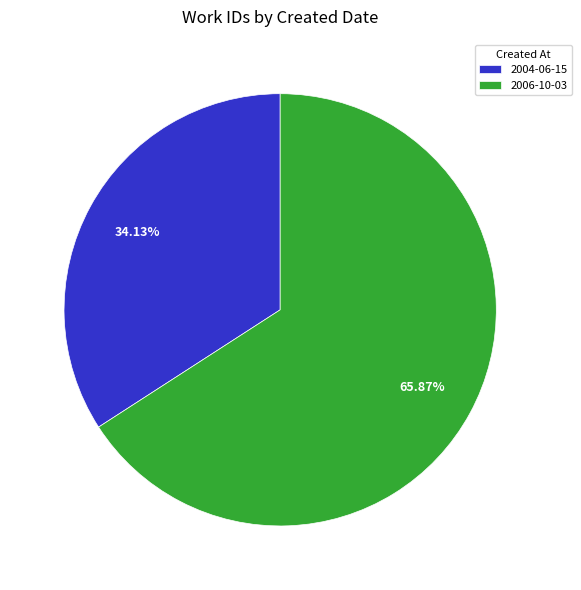

How many slices are in this pie chart?

2